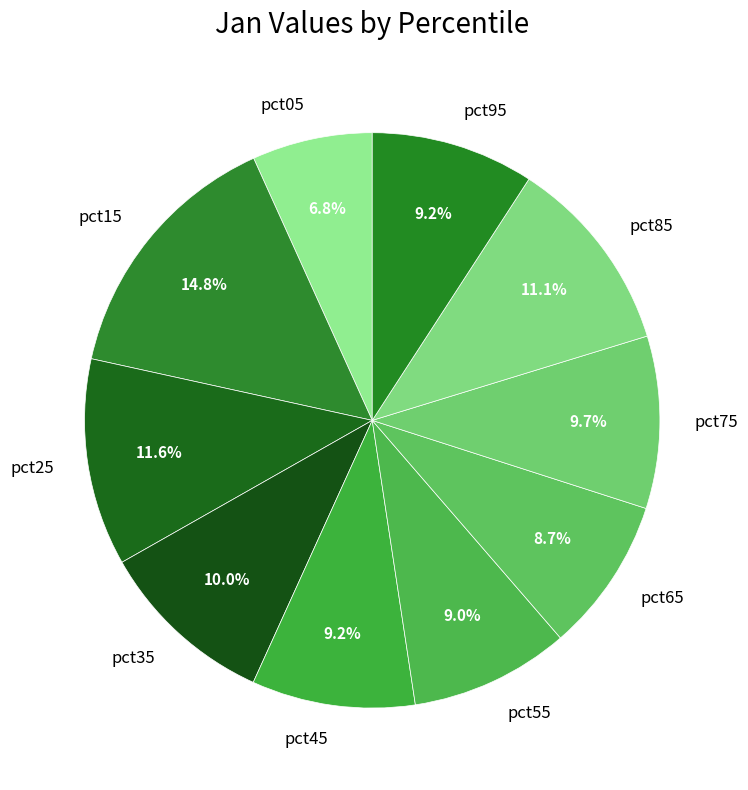

What percentage is NOT represented by pct85?

88.9%